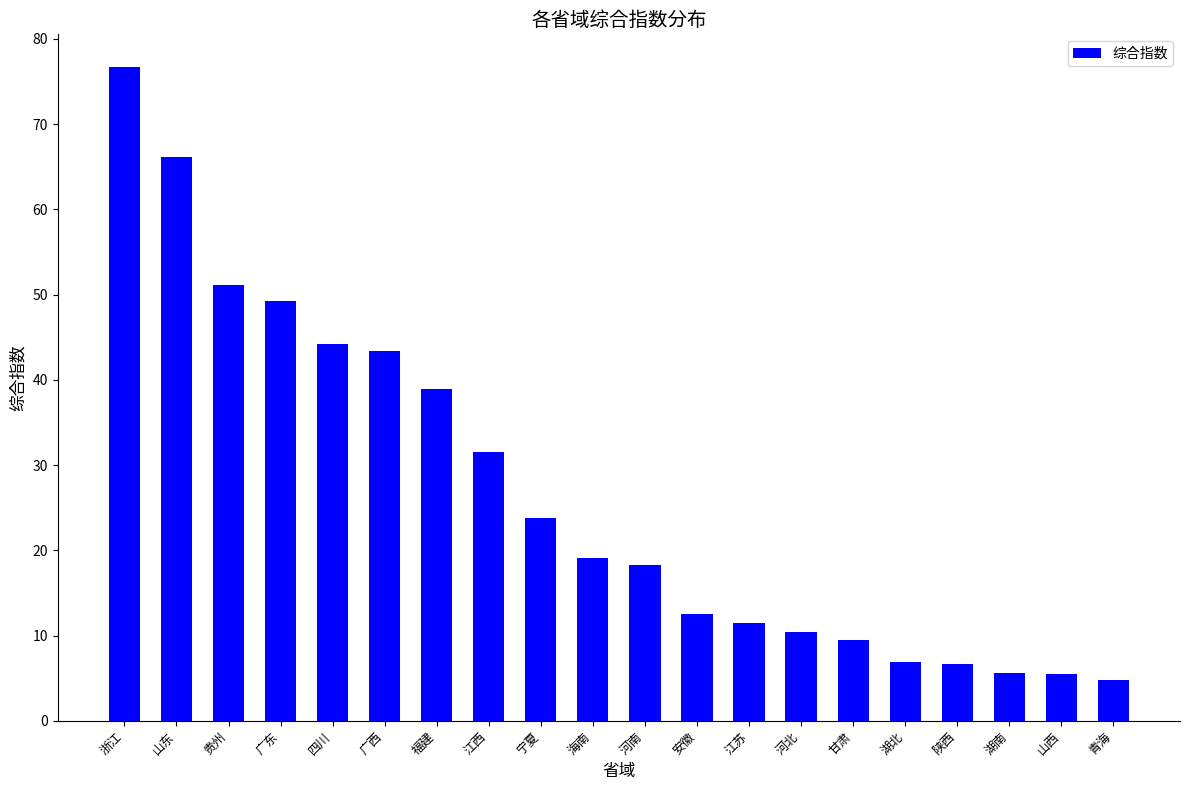

What is the smallest value displayed?

4.8